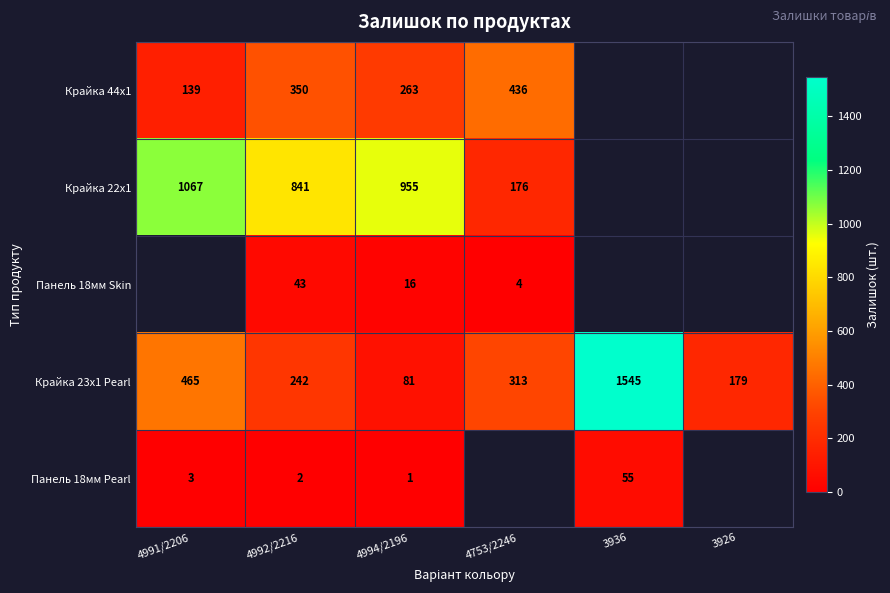

The Панель 18мм Pearl series shows 38 at 3936. True or false?

False